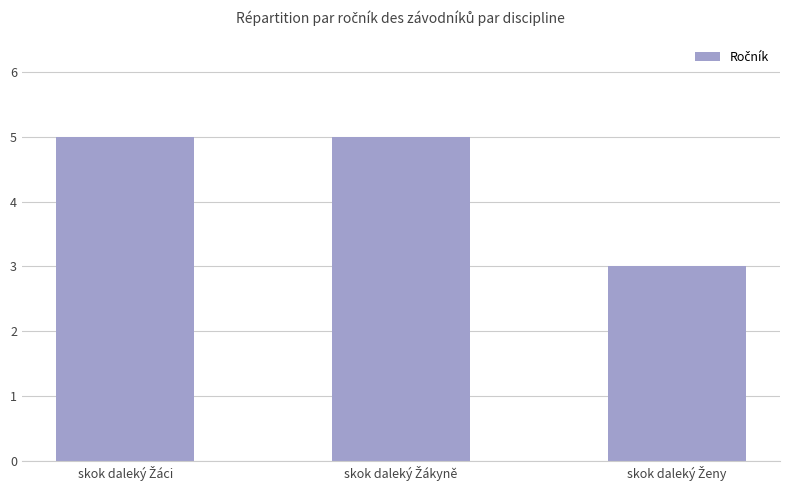

Are the bars grouped side by side (vs. stacked)?

No